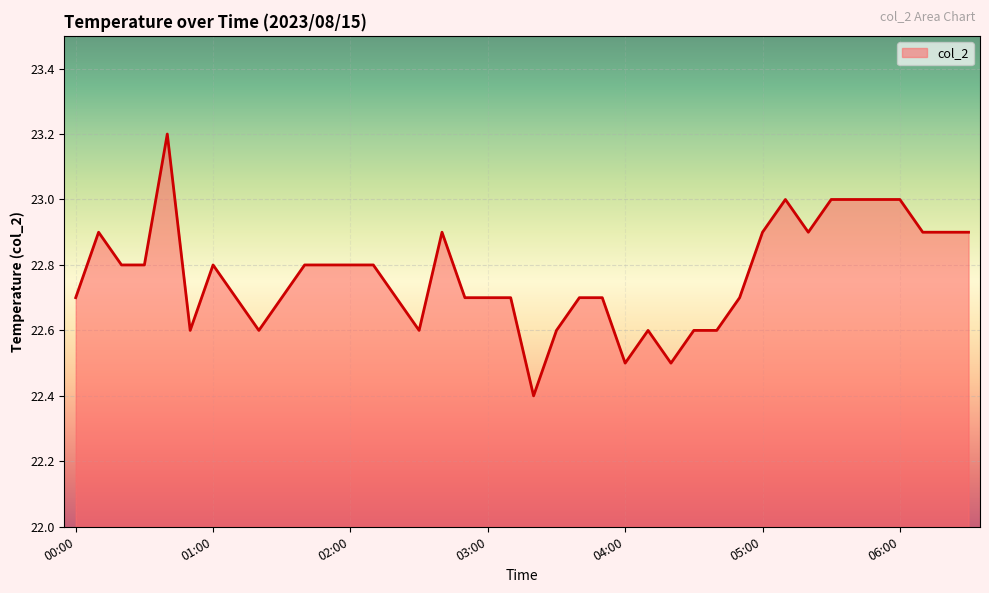

What is the maximum value shown in the chart?

23.2